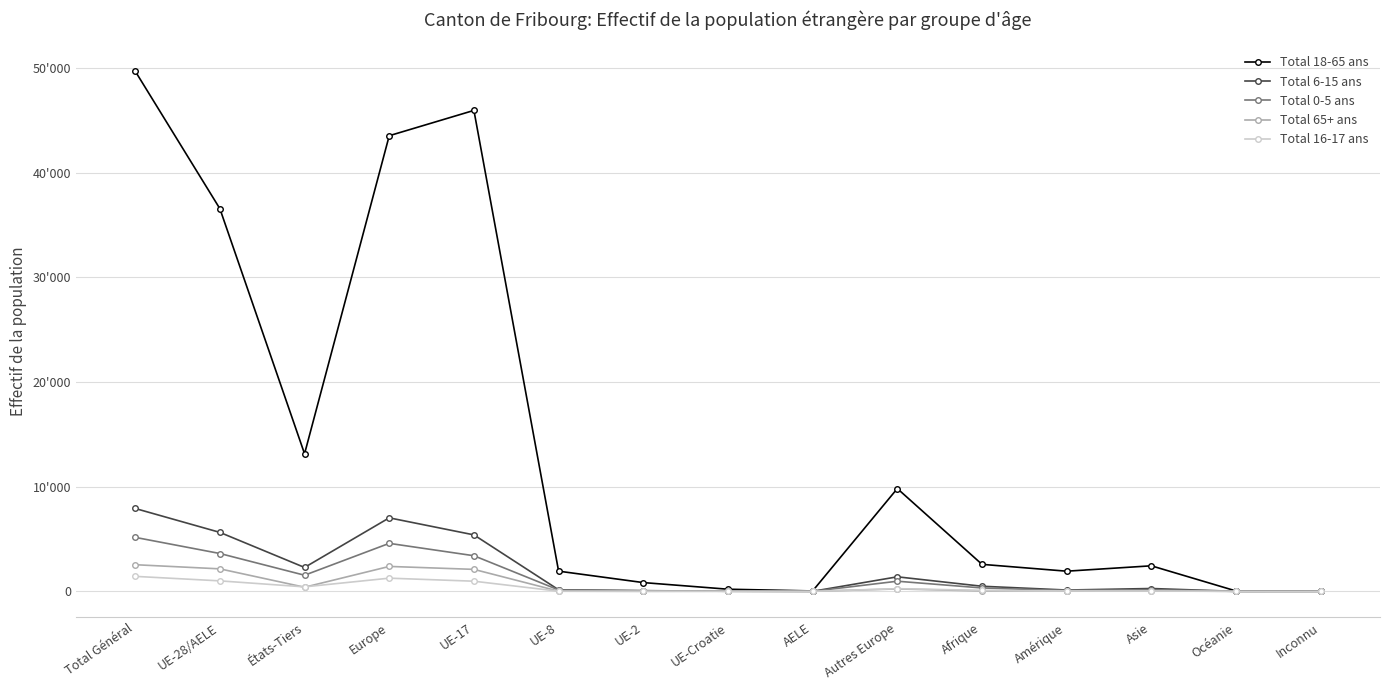

How many interior local peaks does the Total 65+ ans series have?

4